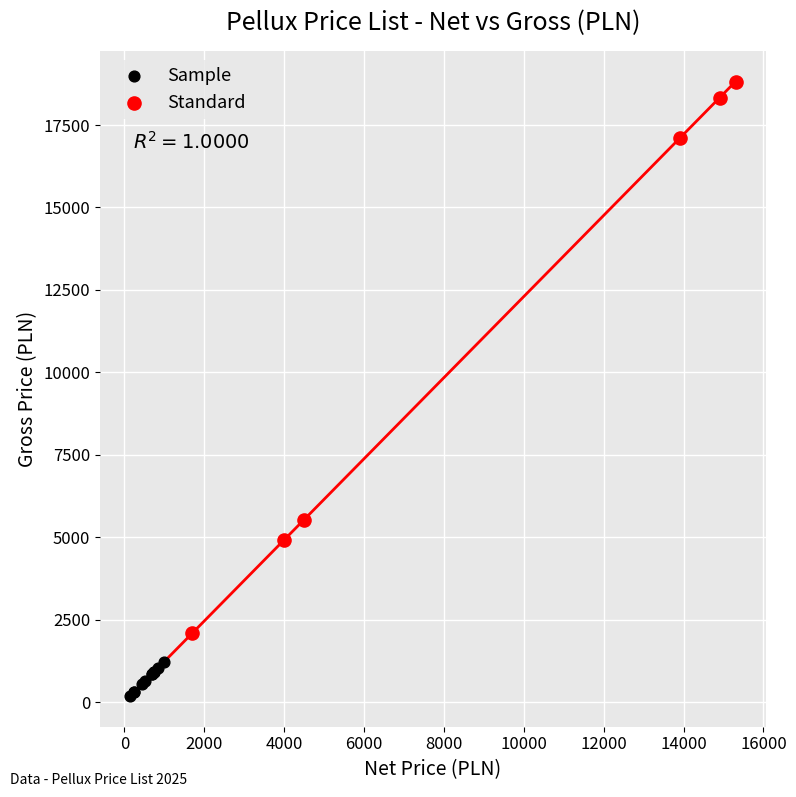

Which series reaches the maximum Y coordinate?

Standard